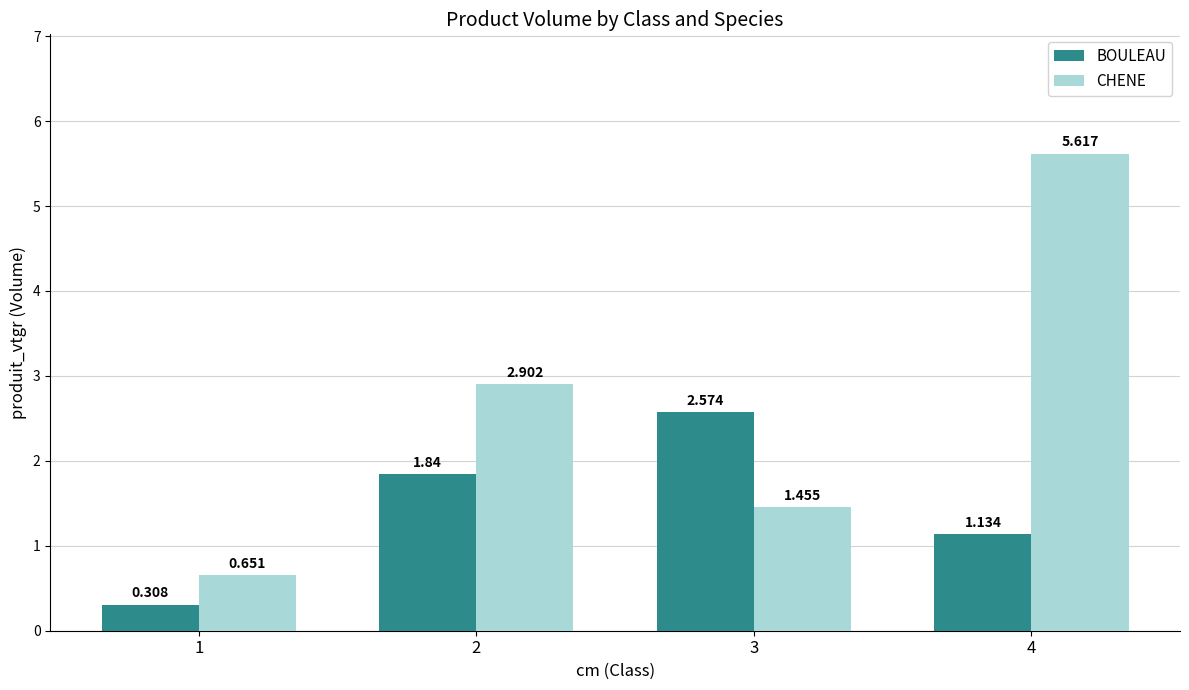

Which series changed the most between 1 and 3?

BOULEAU